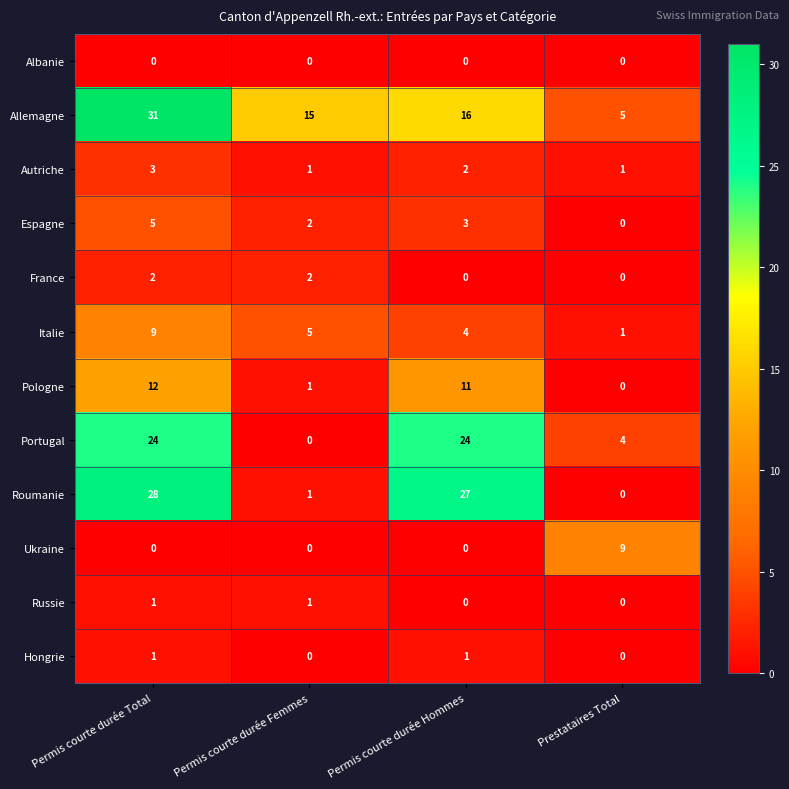

Which category has the highest value across all series?

Permis courte durée Total